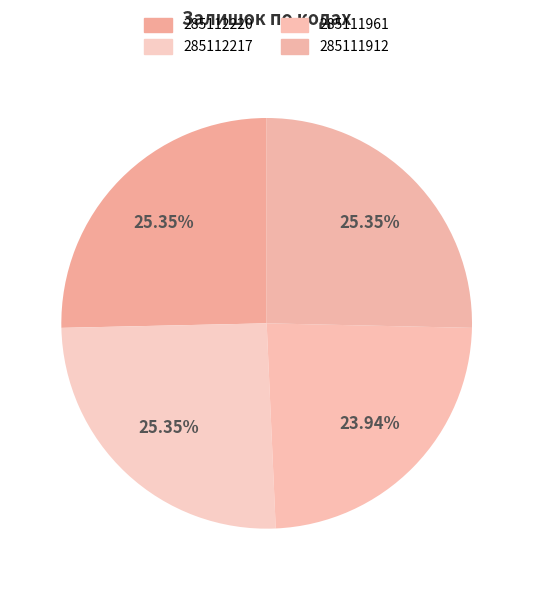

Is there any slice that represents more than half of the pie?

No